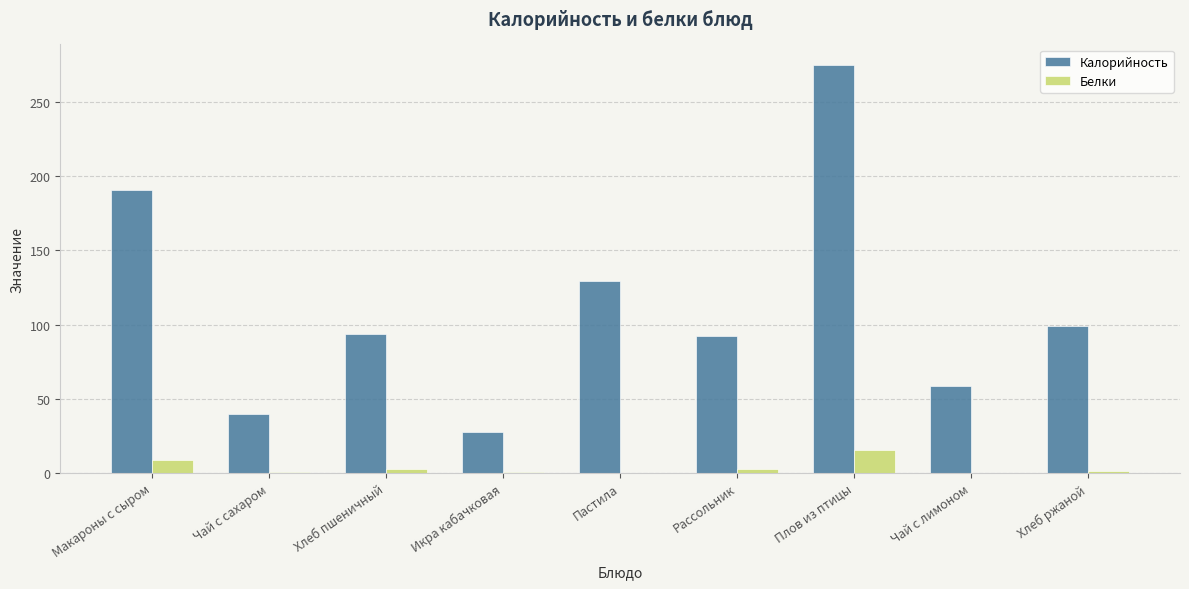

Which label corresponds to the largest value in the chart?

Плов из птицы